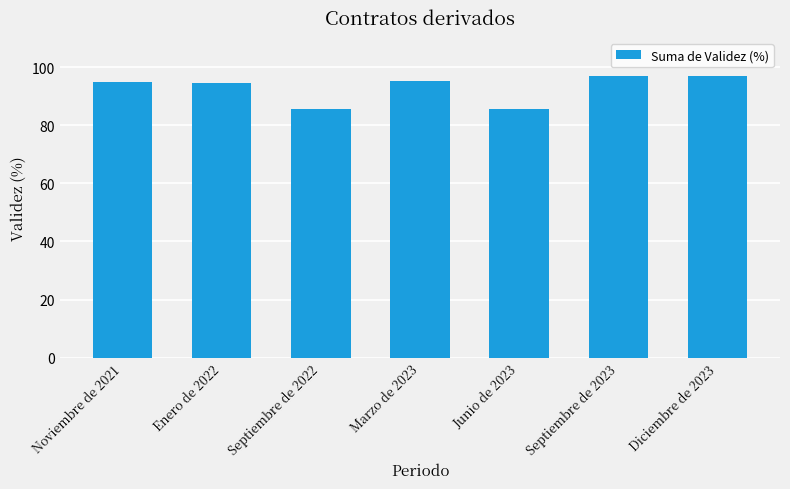

What is the label of the 5th bar from the right?

Septiembre de 2022